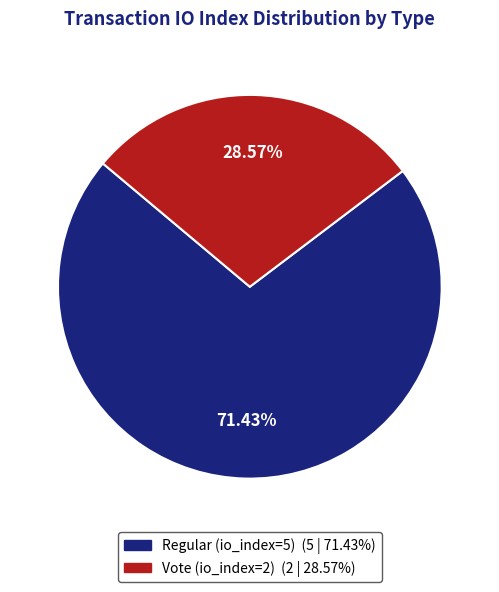

Is it true that Vote (io_index=2) is 14% of the pie?

False